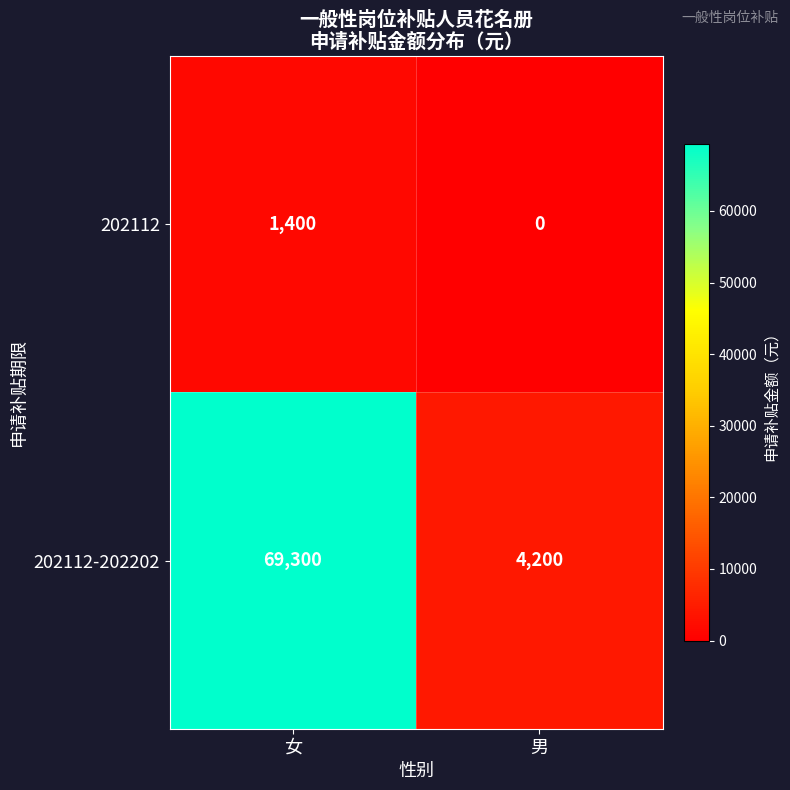

At how many categories does at least one series exceed 51833?

1